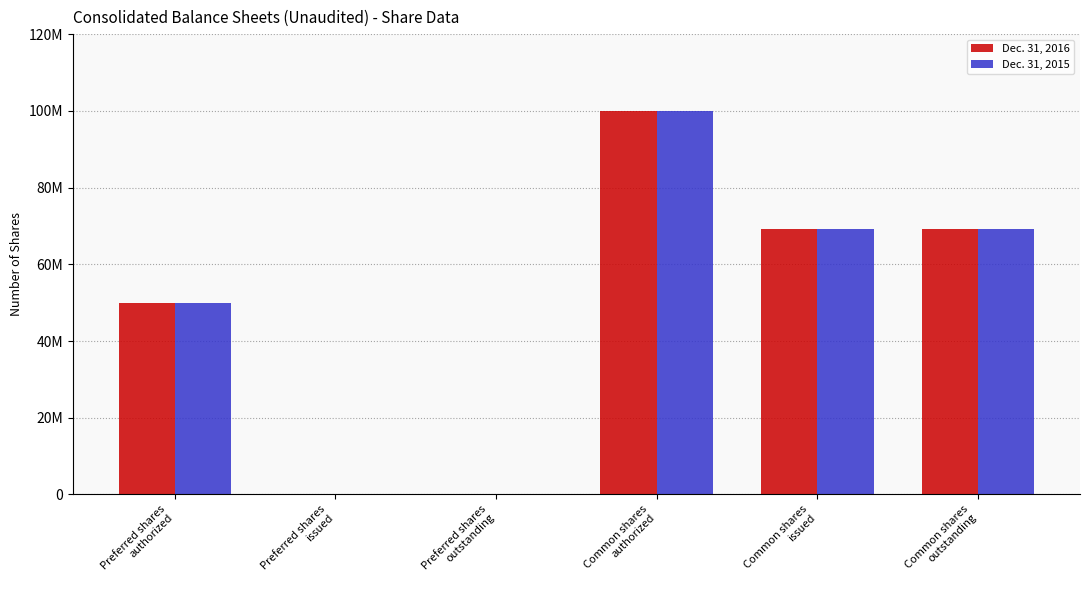

At which label is Dec. 31, 2016 closest to 50000000?

Preferred shares
authorized